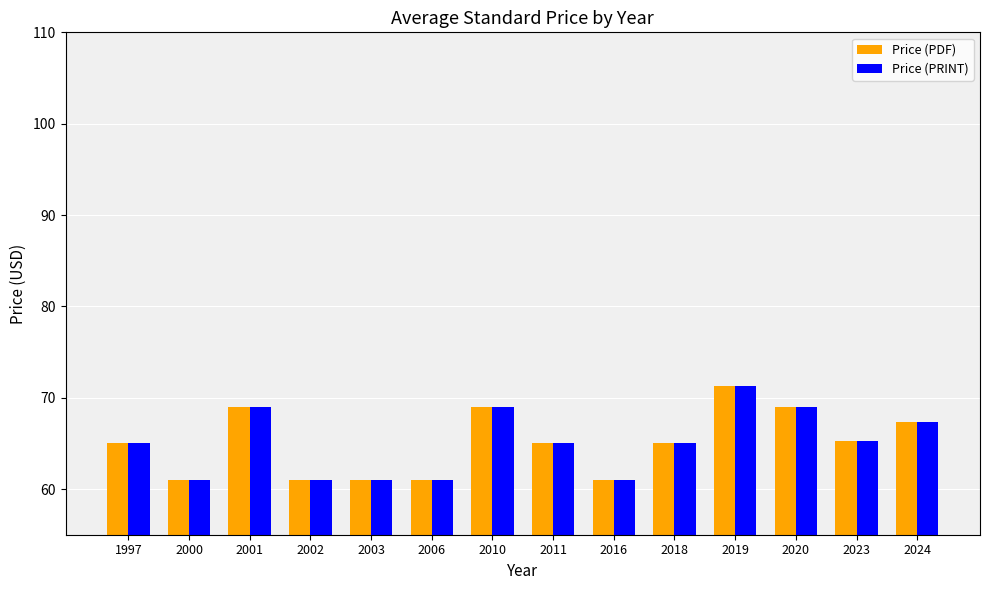

What are all the series names shown in the legend?

Price (PDF), Price (PRINT)